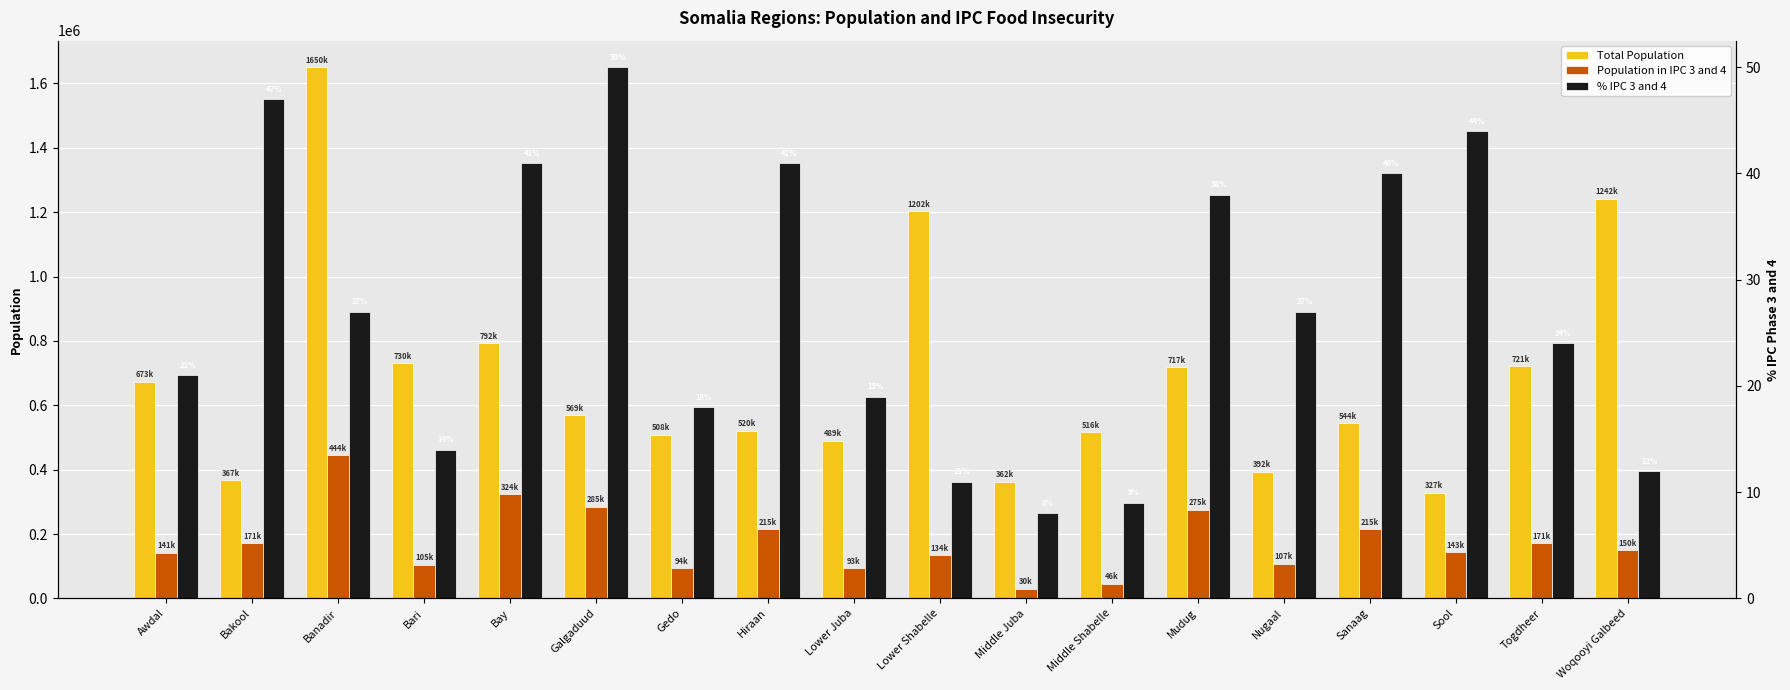

Reading left to right, list all the values displayed in this chart.

Total Population: 673264	367227	1650228	730147	792182	569434	508403	520686	489307	1202219	362921	516035	717862	392698	544123	327427	721363	1242003
Population in IPC 3 and 4: 141000	171000	444000	105000	324000	285000	94000	215000	93000	134000	30000	46000	275000	107000	215000	143000	171000	150000
% IPC 3 and 4: 21	47	27	14	41	50	18	41	19	11	8	9	38	27	40	44	24	12